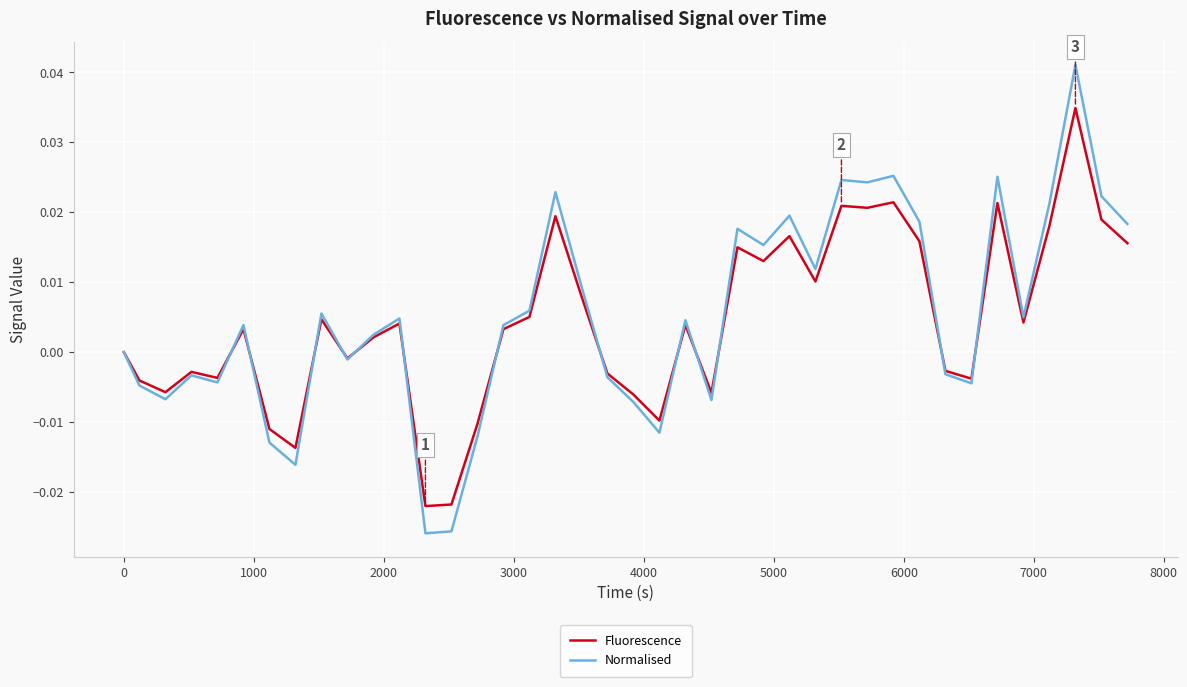

In Normalised, how many points are lower than both neighbors (excluding endpoints)?

12